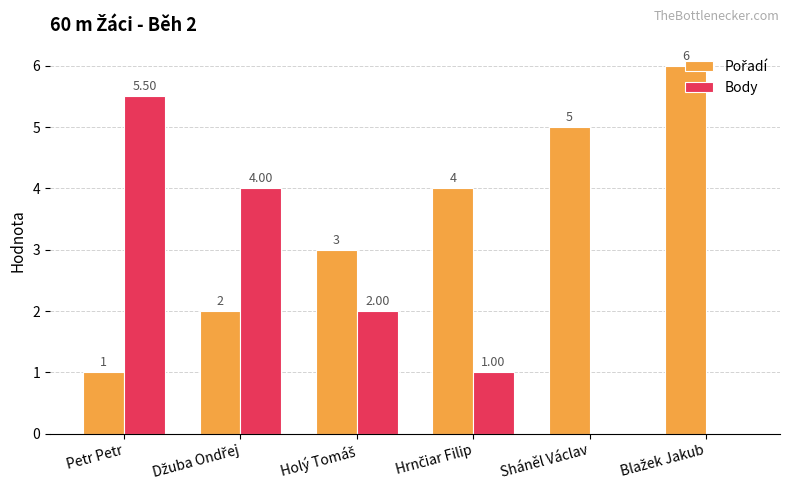

At which category is the sum across all series the highest?

Petr Petr